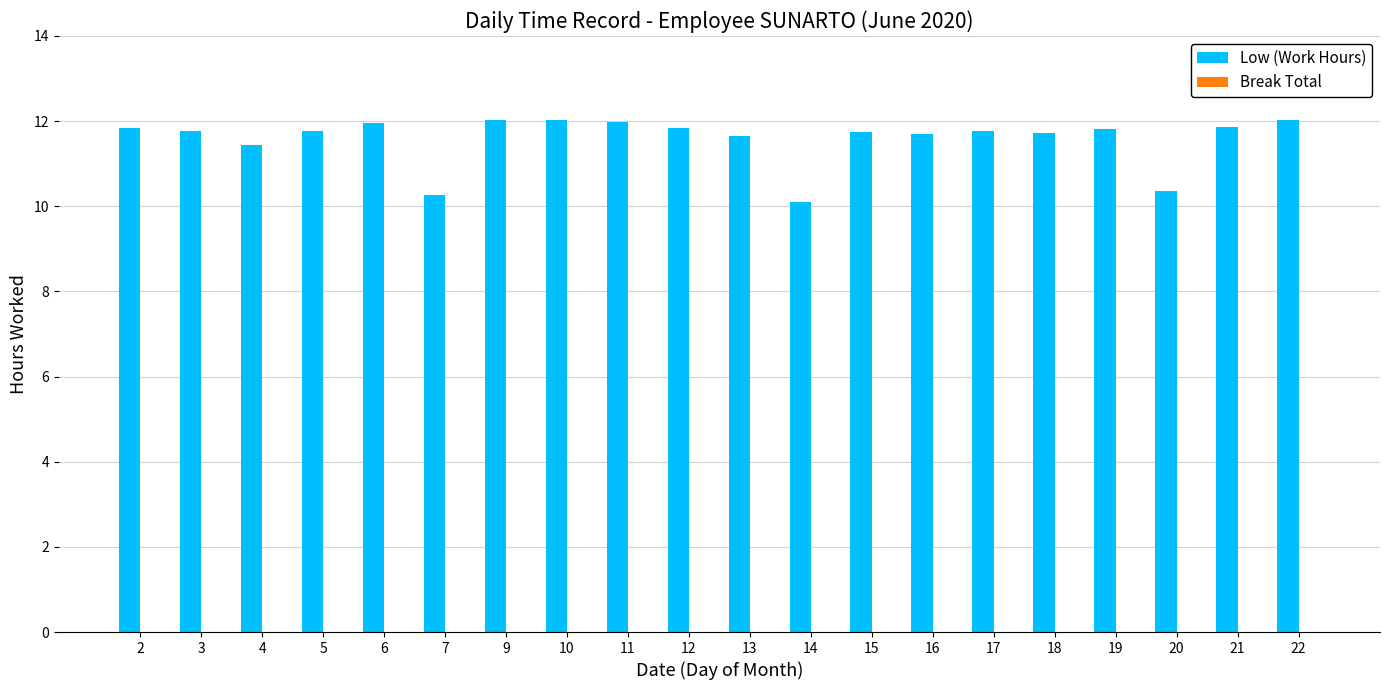

How many bars are there in total?

20